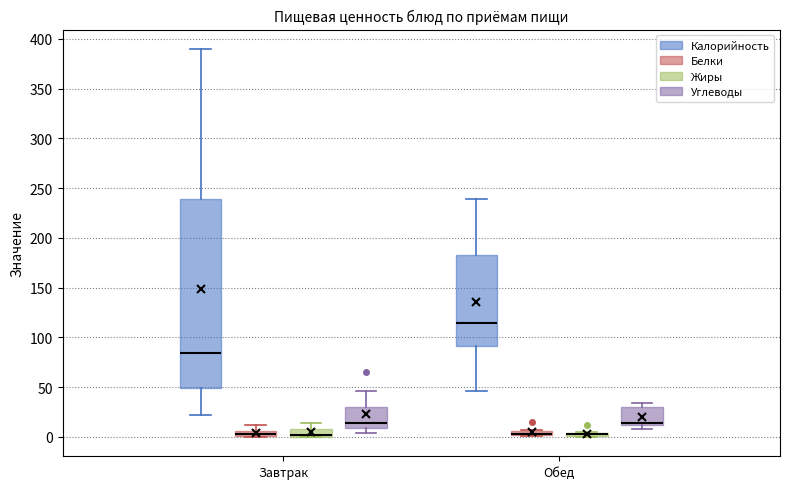

Which box is the tallest, from its lower edge to its upper edge?

Завтрак (Калорийность)